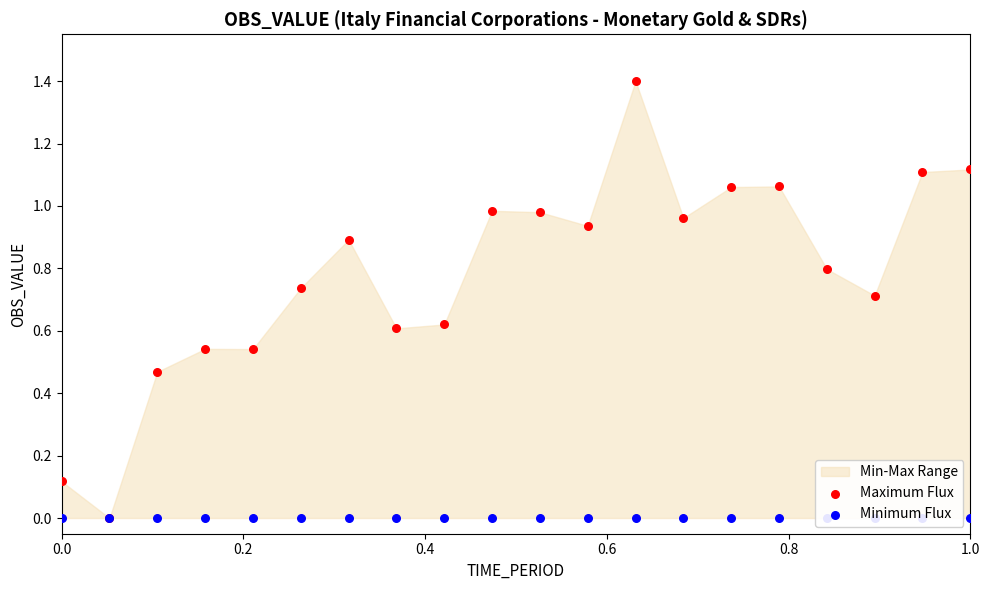

Which series has the largest total across all categories?

Maximum Flux